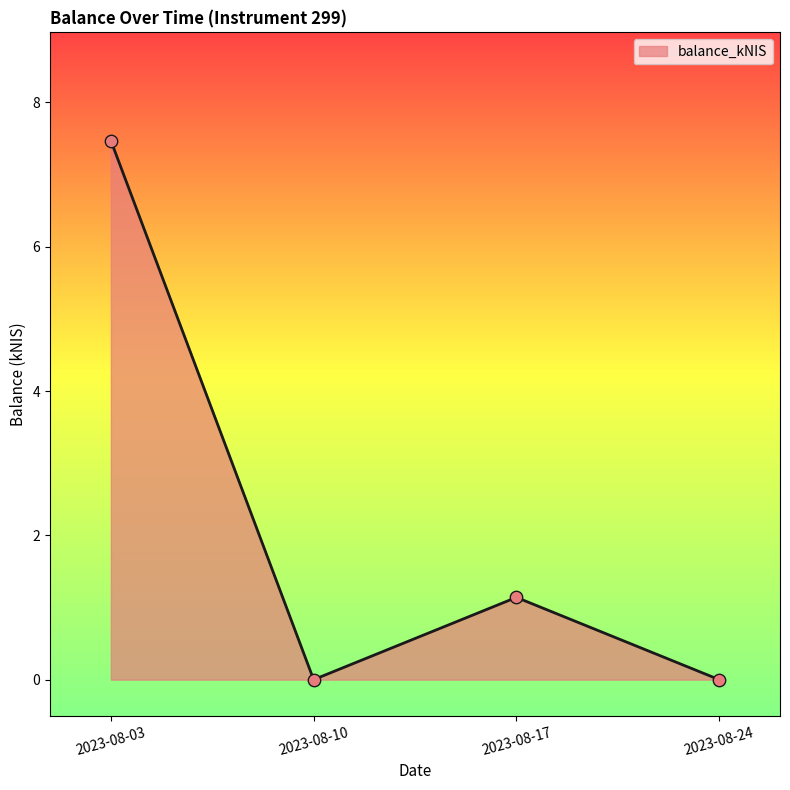

What is the change in value from 2023-08-10 to 2023-08-17?

+1.1